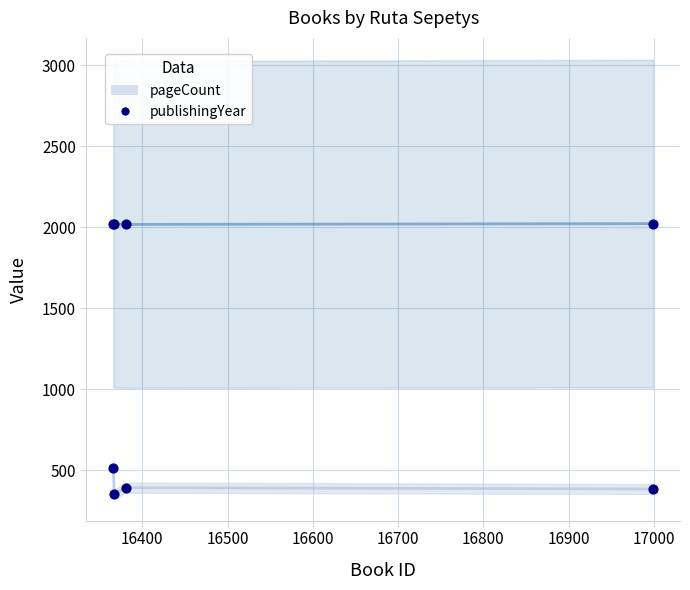

Which series has the largest total across all categories?

publishingYear (simulation)